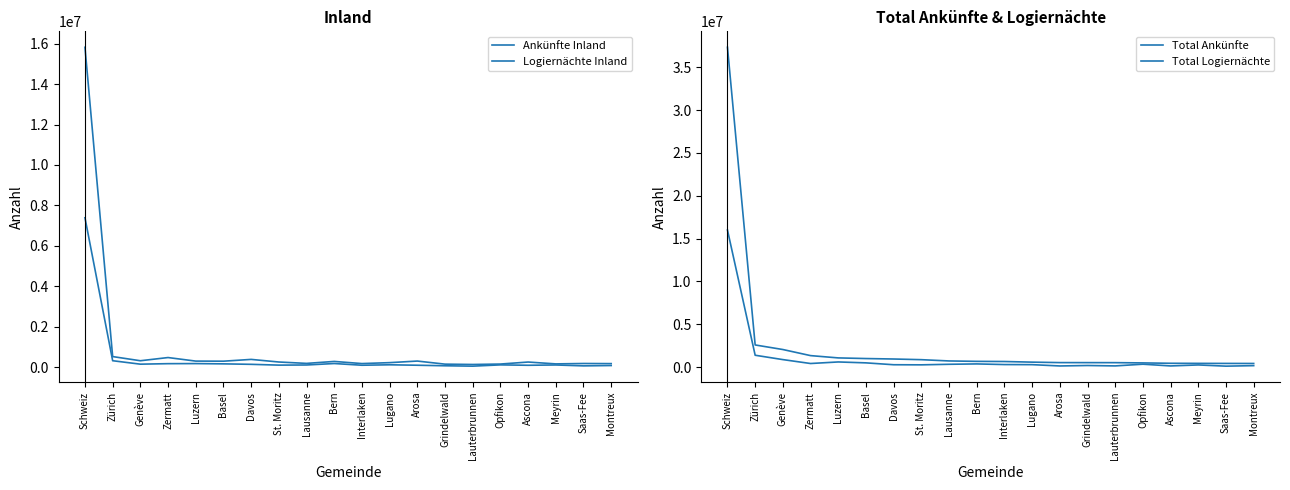

True or false: Ankünfte Inland and Total Logiernächte intersect in this chart.

False